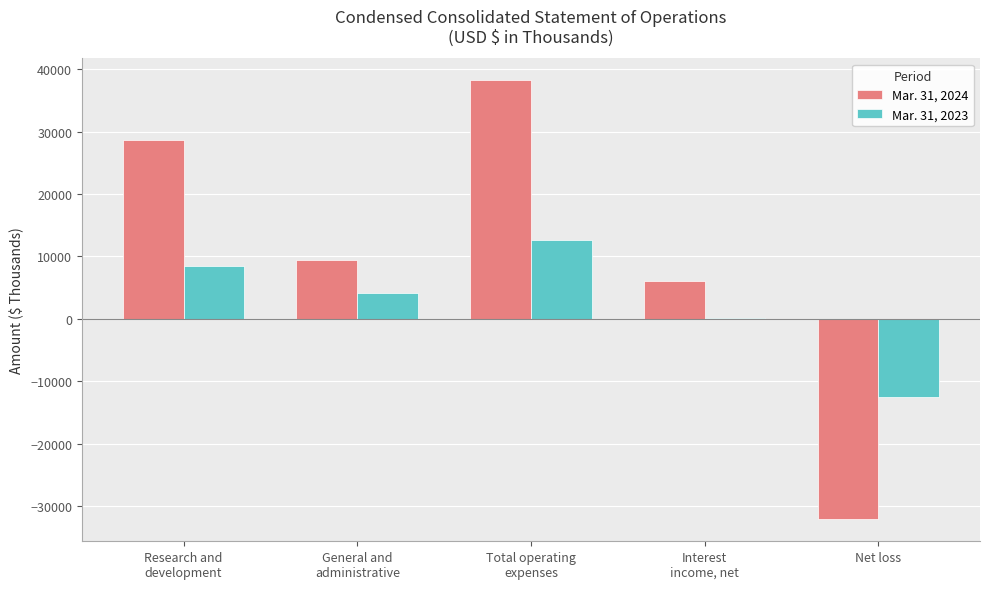

Count the number of categories in the chart.

5